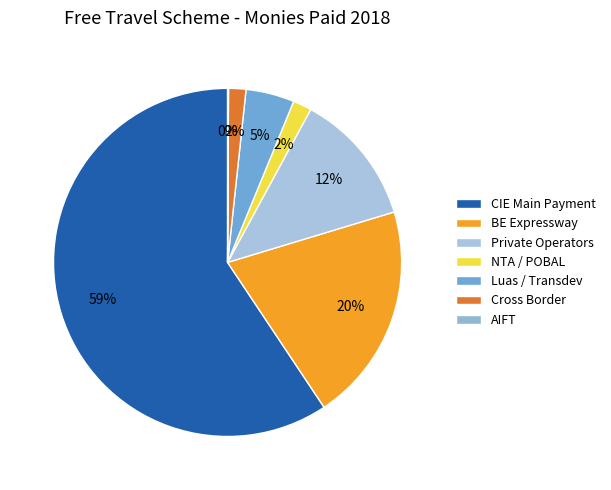

Approximately how many times larger is the value at BE Expressway compared to Luas / Transdev?

4.5